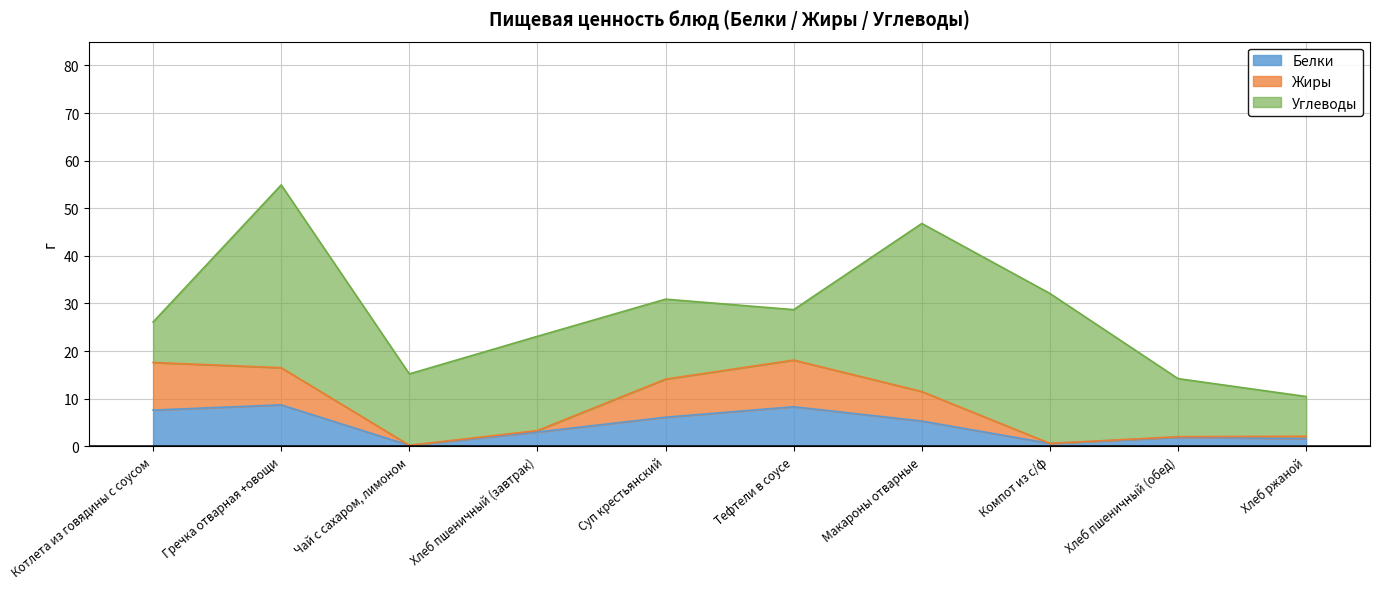

The value of Белки at Хлеб пшеничный (завтрак) is 3.0. True or false?

True